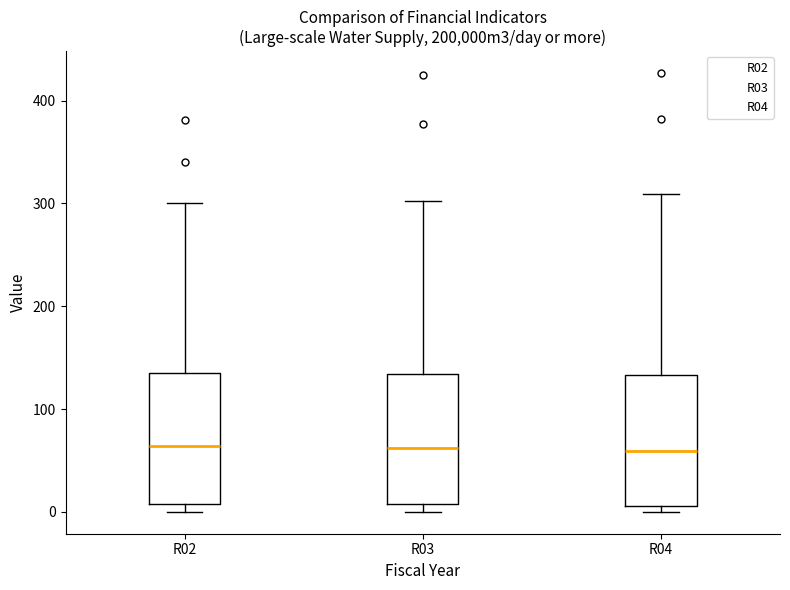

Reading left to right, read every box against the y-axis: the position of its median line, the range the box covers, and the ends of its whiskers. The values are not printed on the chart, so give them approximately, as read against the axis.

R02: median 60, box 10 to 130, whiskers 0 to 300
R03: median 60, box 10 to 130, whiskers 0 to 300
R04: median 60, box 10 to 130, whiskers 0 to 310